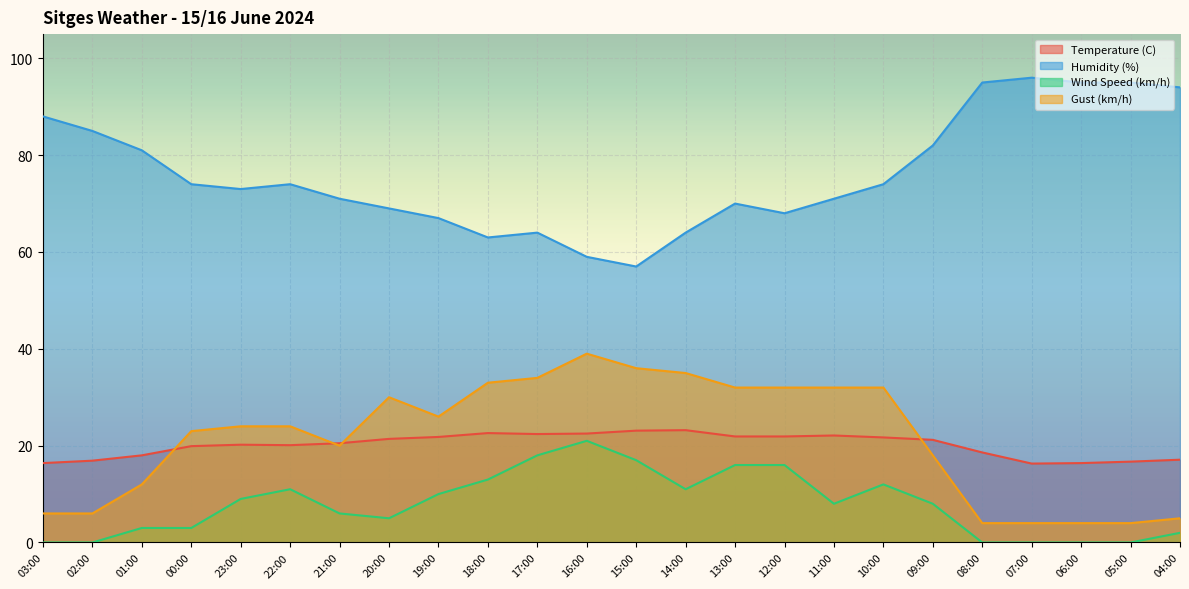

What is the approximate value of Temperature (C) at 06:00?

16.4